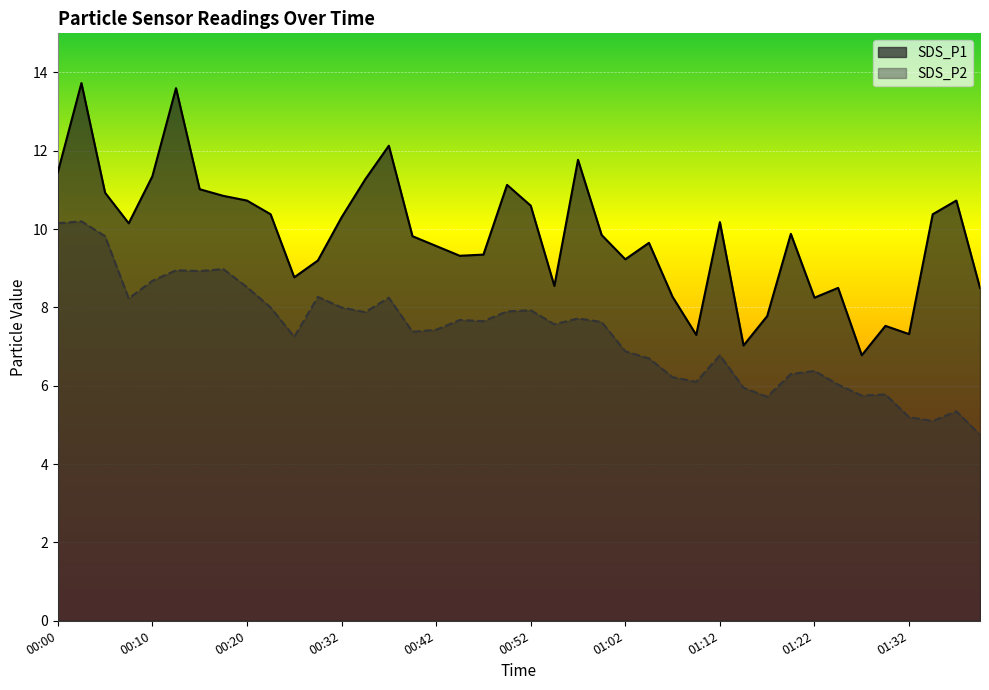

How many data points in SDS_P2 are above 7?

24